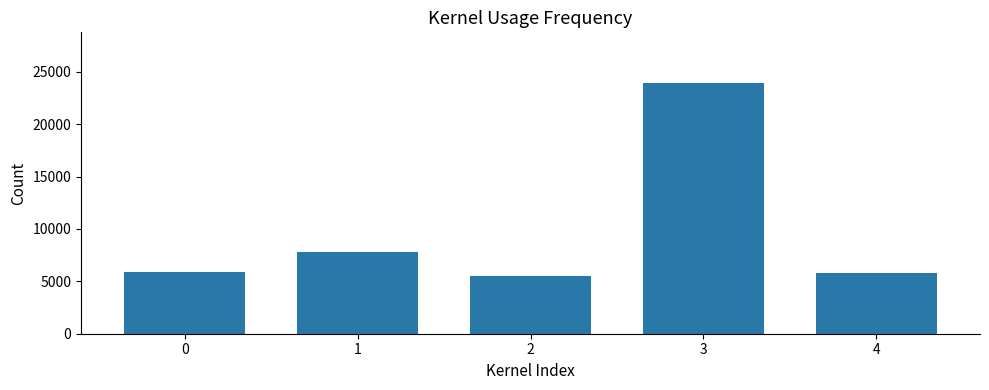

The value at 3 is 34648. True or false?

False